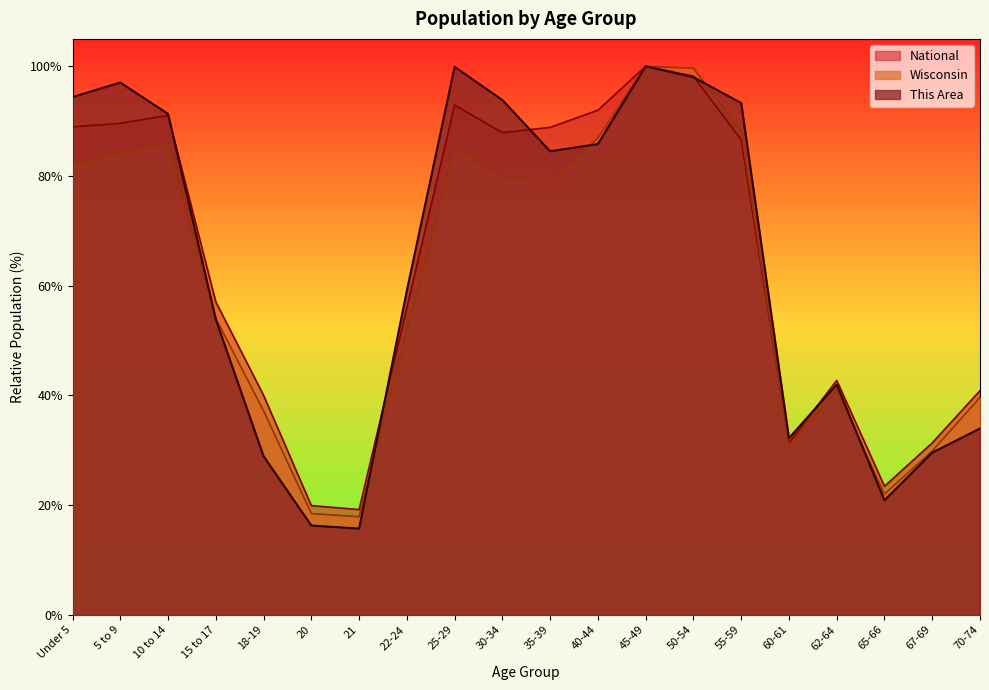

True or false: Wisconsin has more than 0 points higher than both neighbors.

True